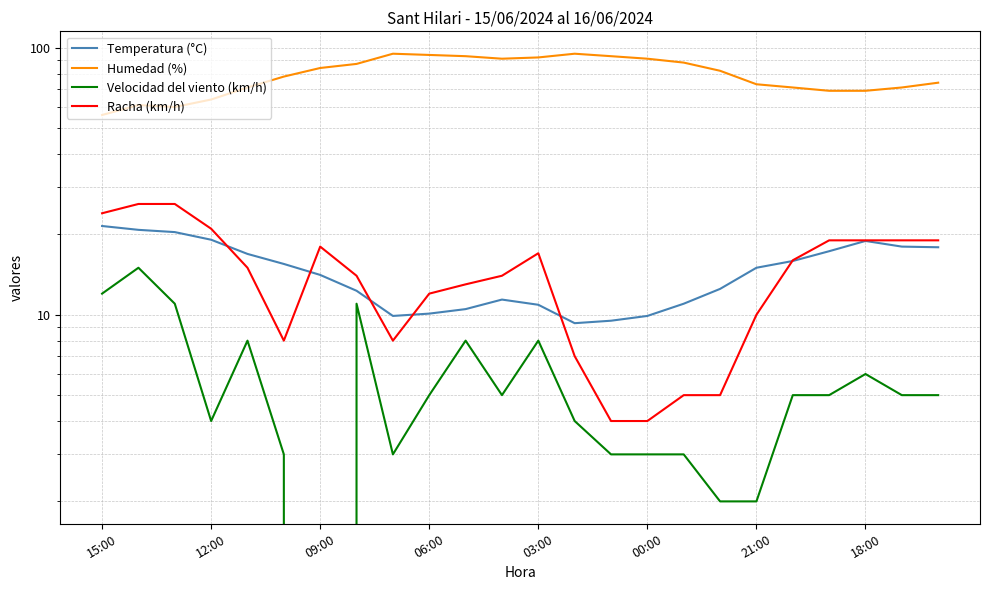

At which label is Velocidad del viento (km/h) closest to 7?

03:00